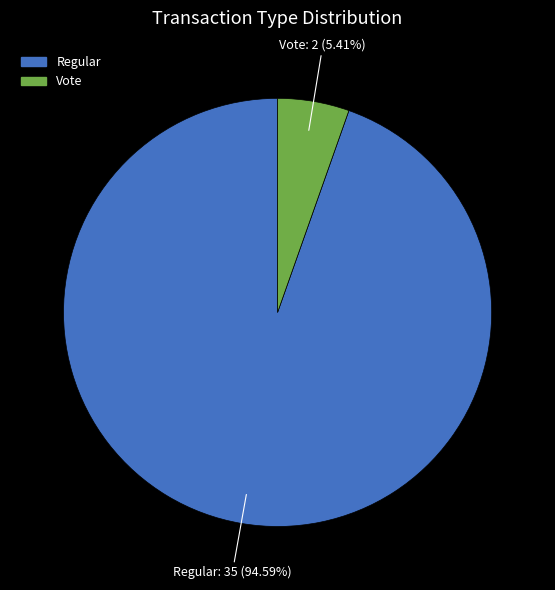

Count the number of slices in the pie.

2